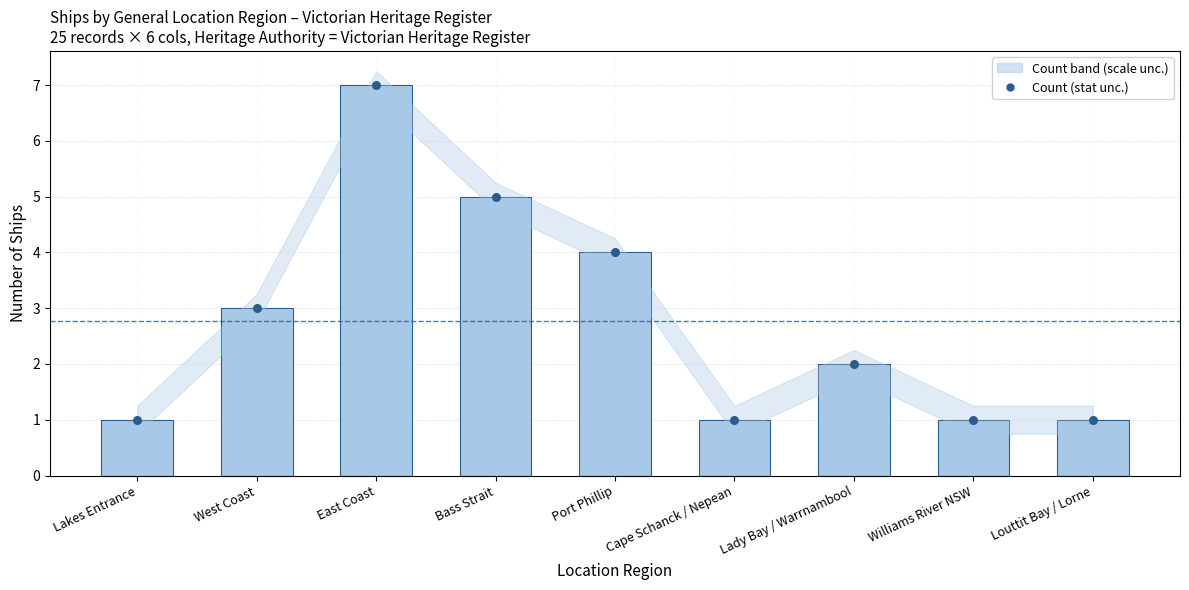

At how many categories does at least one series exceed 6?

1